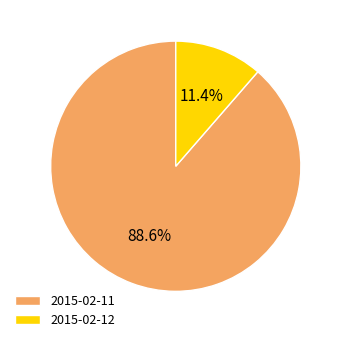

Rank the categories by value from lowest to highest.

2015-02-12, 2015-02-11